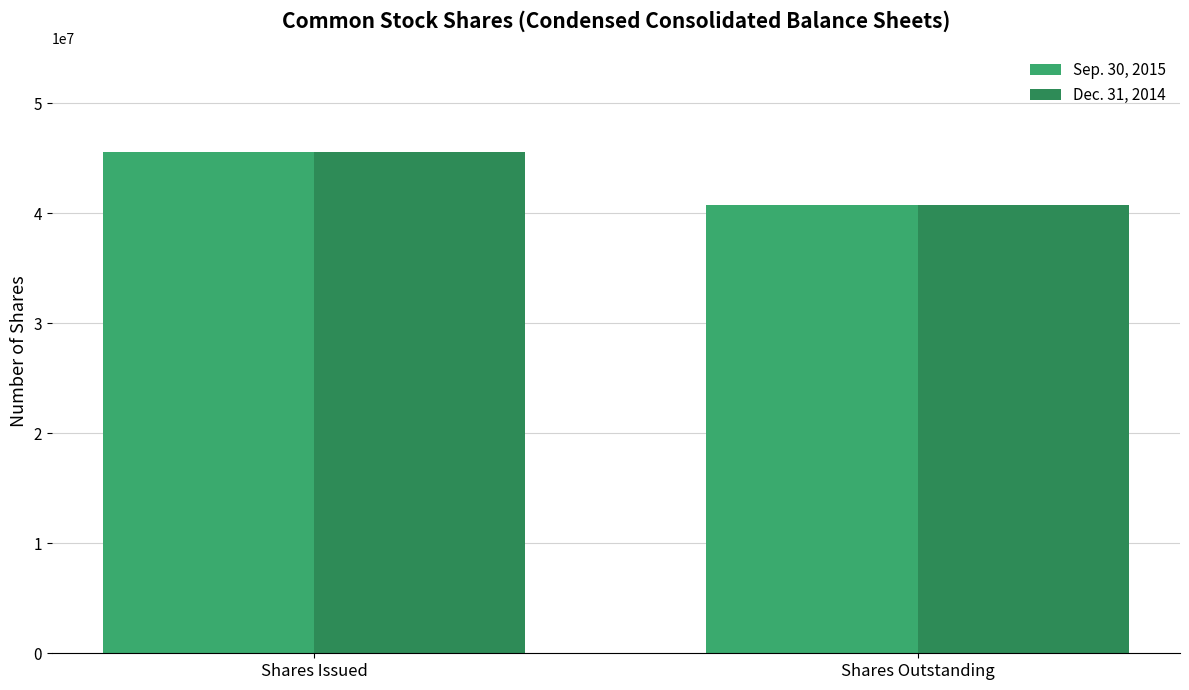

What is the sum of the Dec. 31, 2014 values at Shares Issued and Shares Outstanding?

86260529